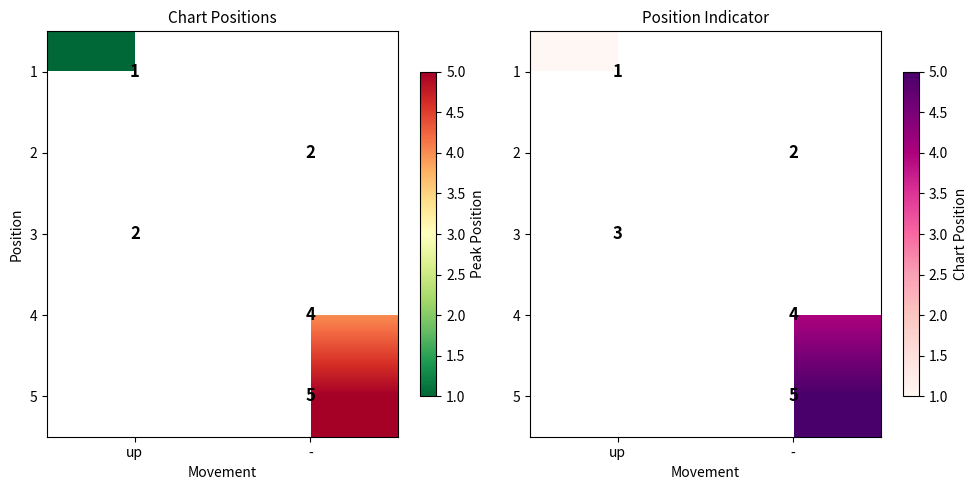

How many series are shown in this chart?

5